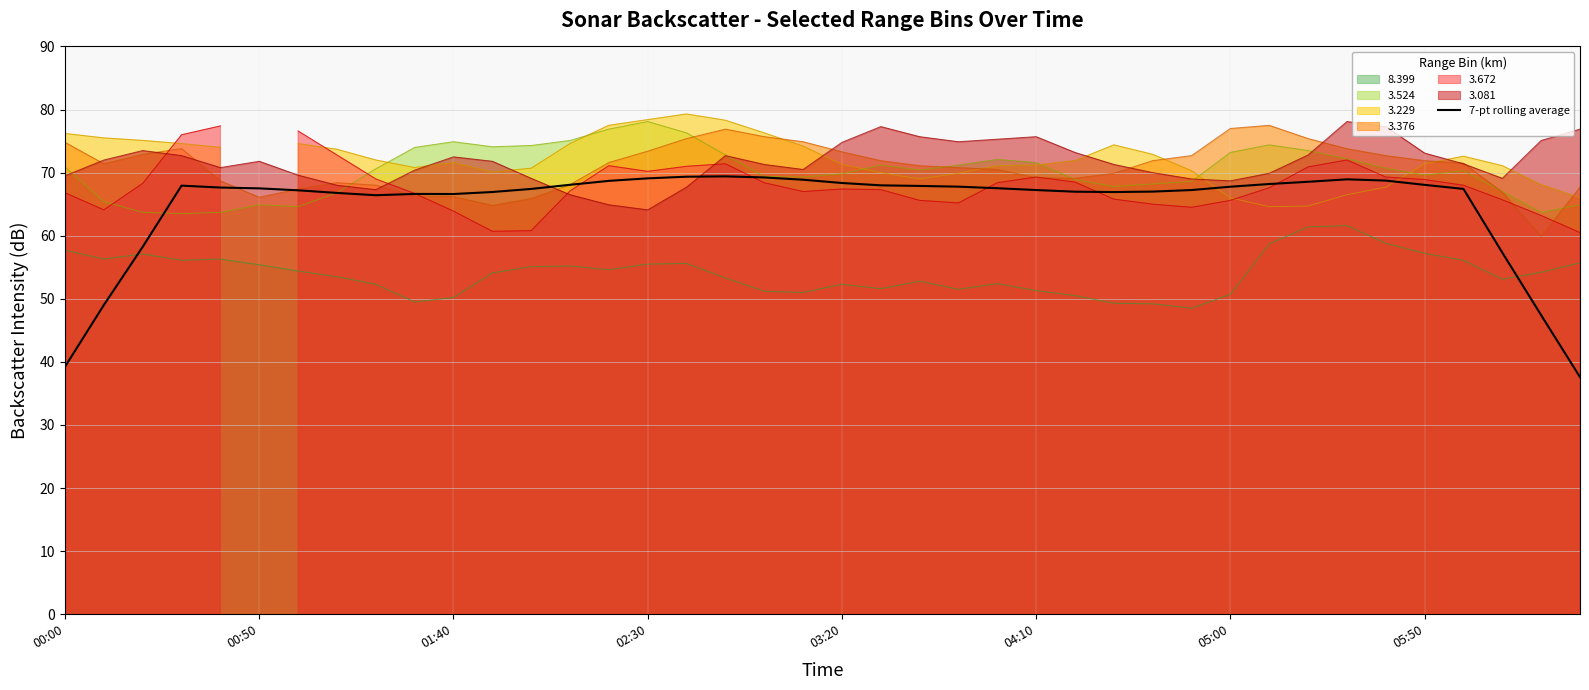

At which category does the chart reach its peak across all series?

17